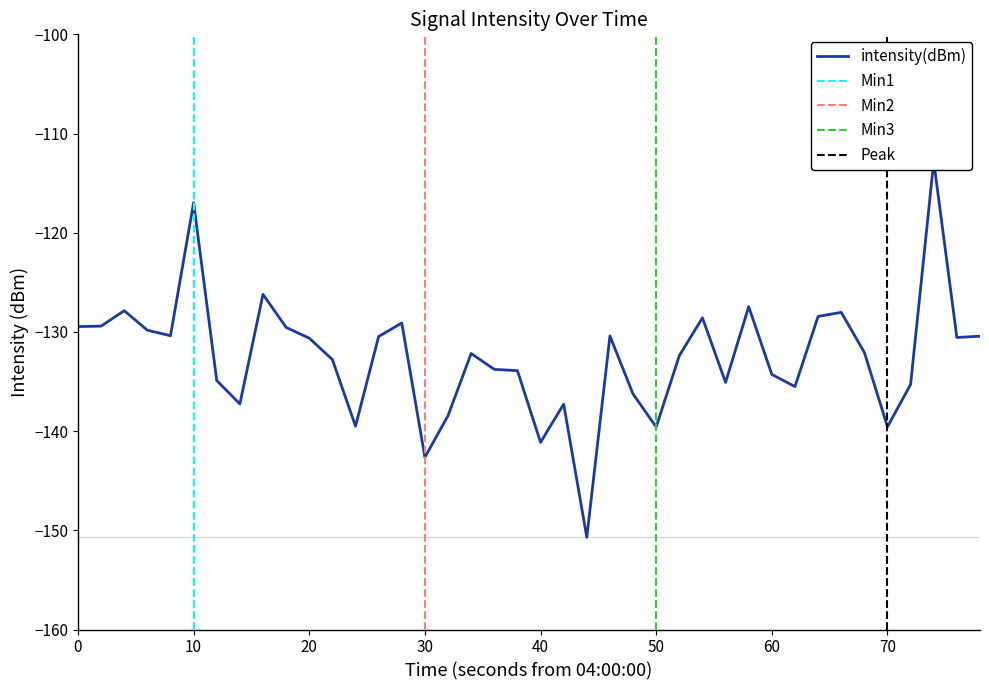

Does the chart have visible grid lines?

No